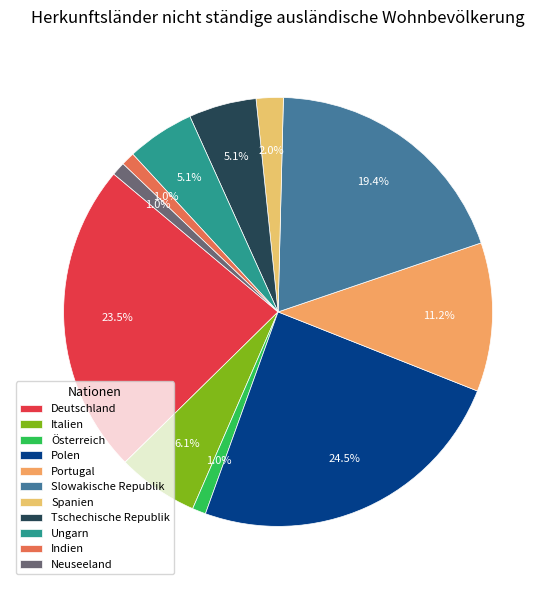

True or false: Österreich accounts for 11% of the total.

False